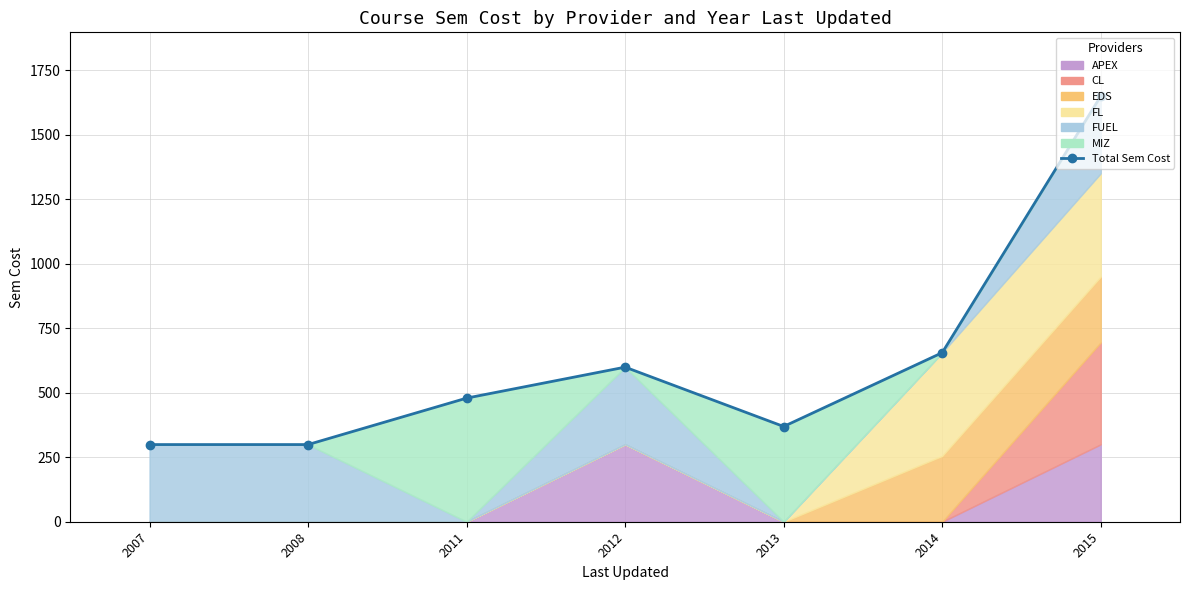

List the labels in order of value, largest first.

2015, 2014, 2012, 2011, 2013, 2007, 2008